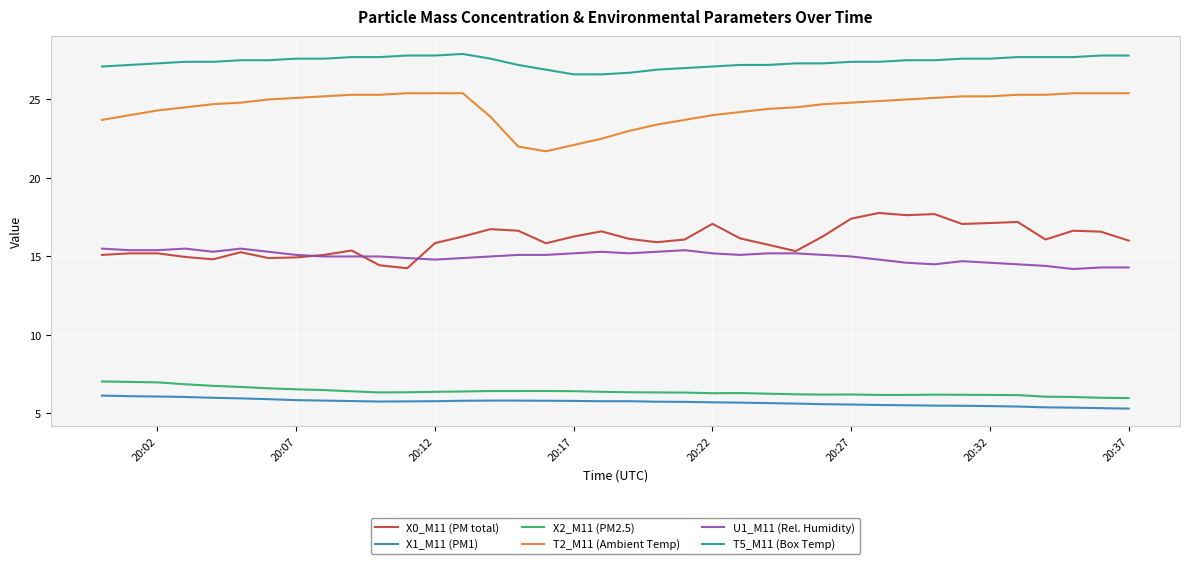

What is the maximum value for U1_M11 (Rel. Humidity)?

15.5